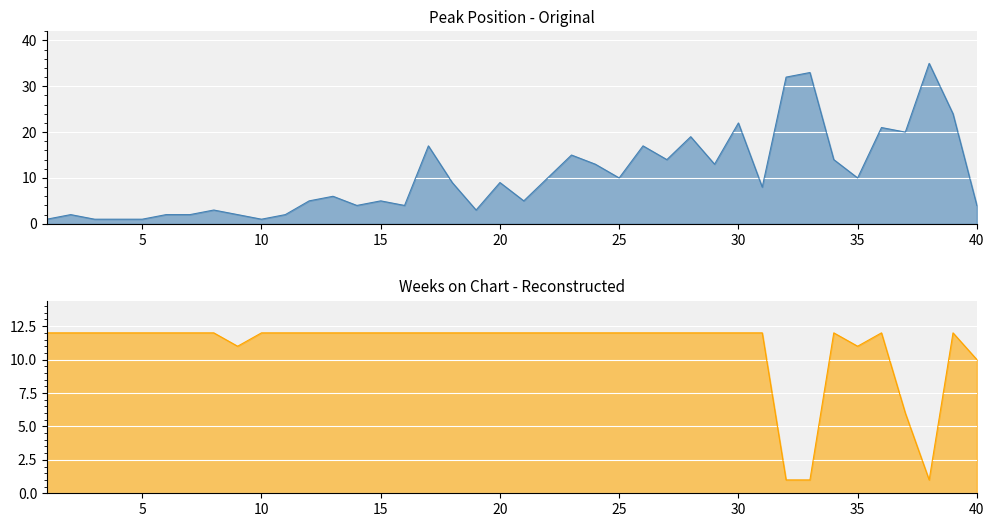

The Weeks on Chart series shows 12 at 3. True or false?

True